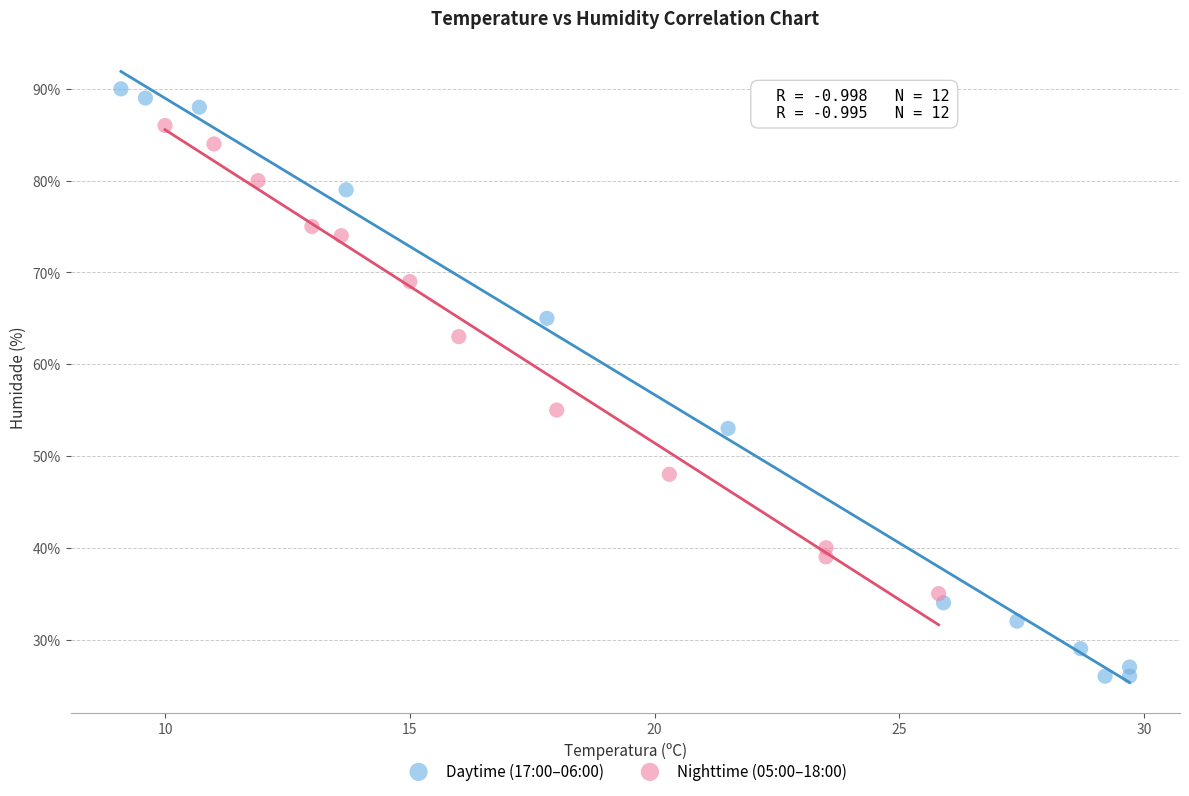

Which series reaches the minimum Y coordinate?

Daytime (17:00–06:00)